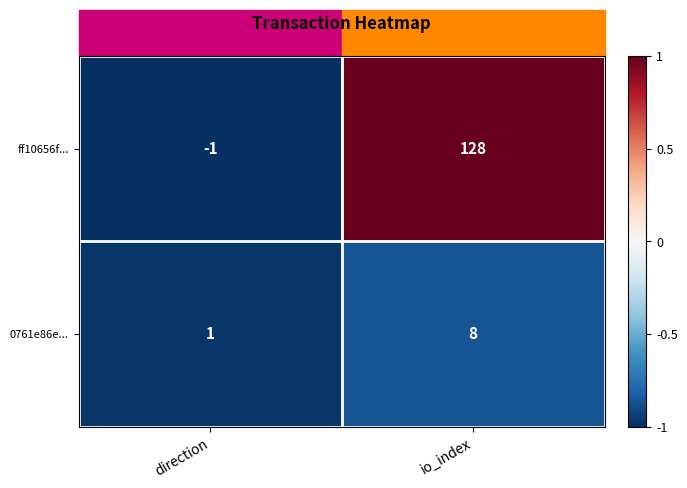

Rank the series at direction from highest to lowest value.

0761e86e..., ff10656f...